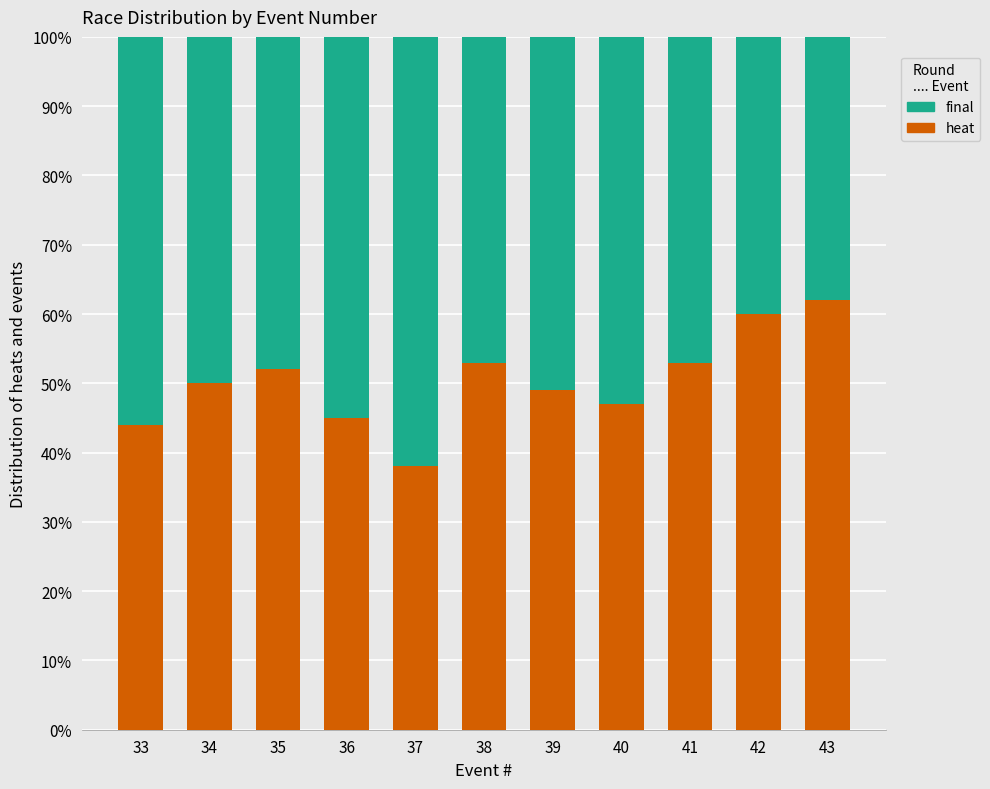

Count the number of categories in the chart.

11